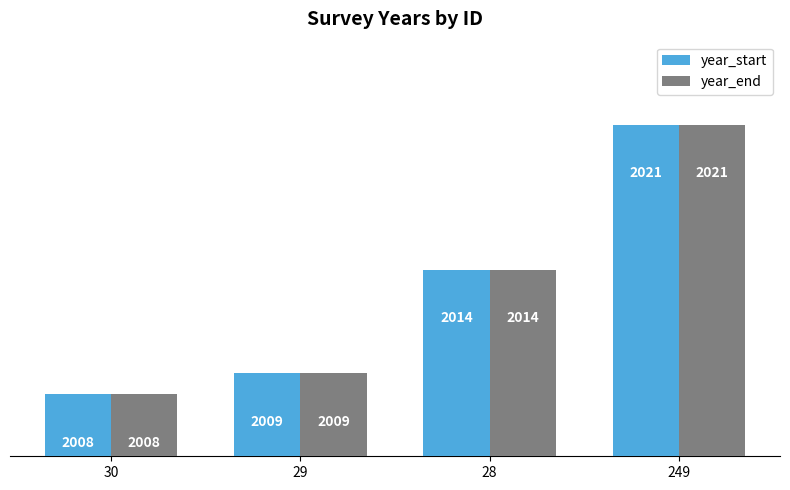

Rank the categories by year_end value from lowest to highest.

30, 29, 28, 249